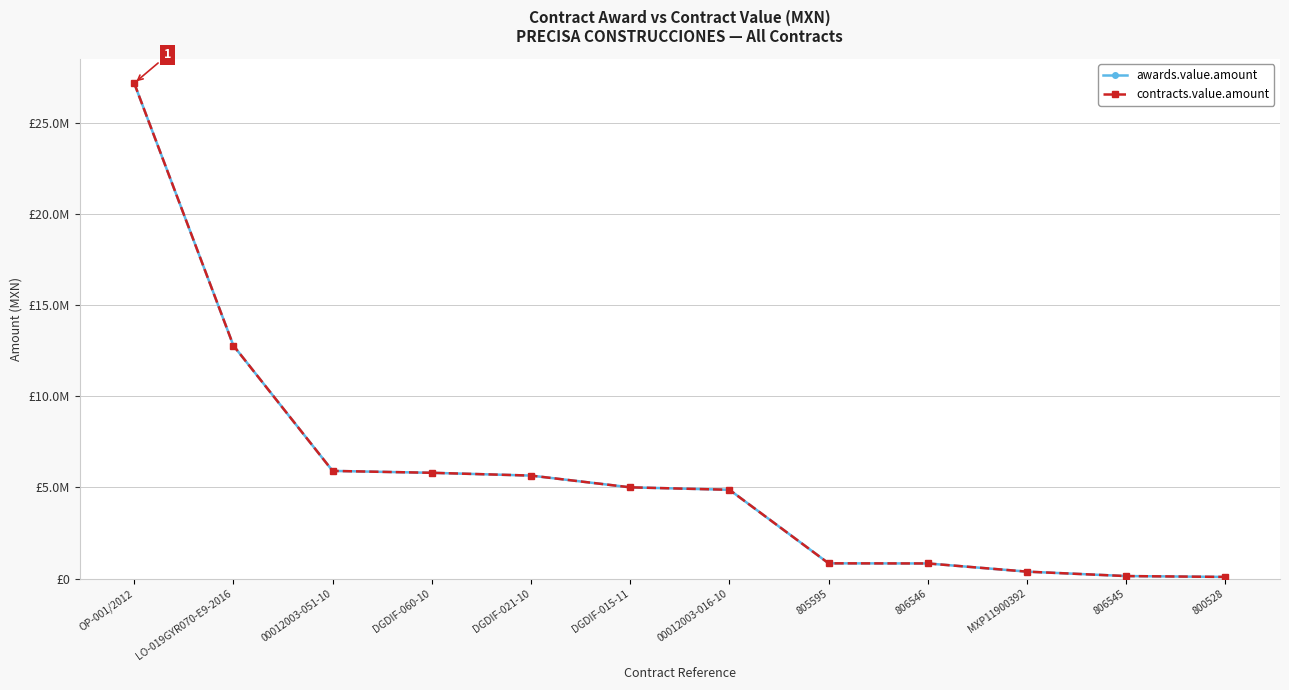

What value does the awards.value.amount series have at DGDIF-021-10?

5643573.0